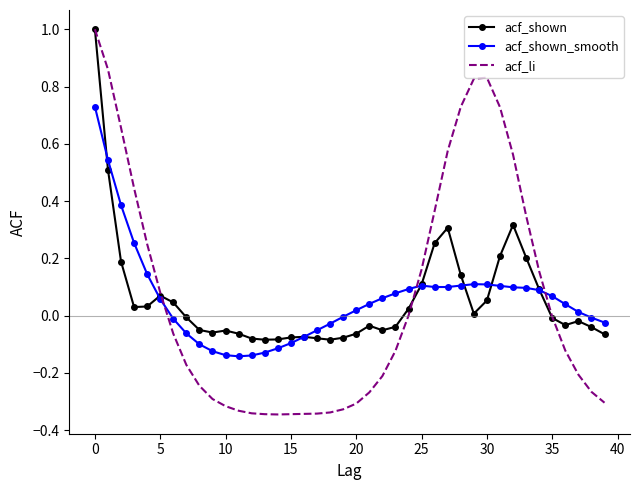

What is the highest value of the acf_li series?

1.0